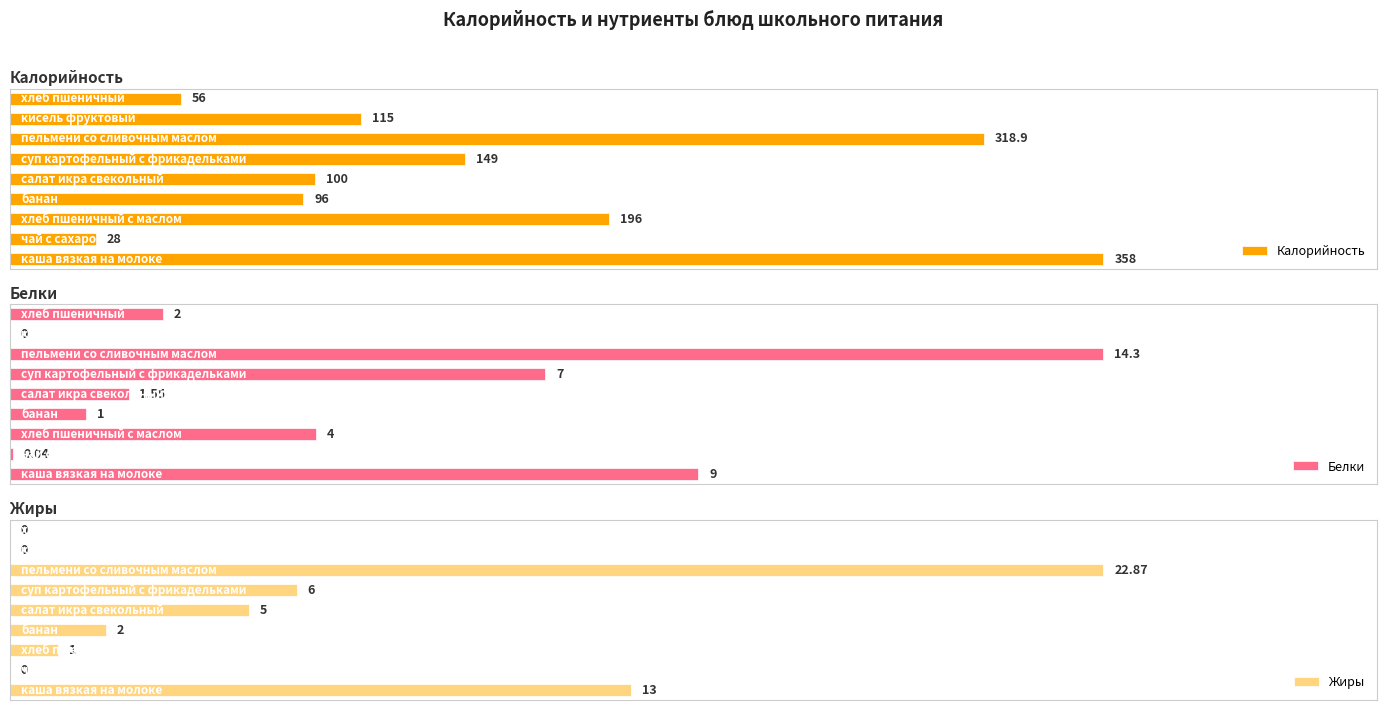

Which series has the largest range (max minus min)?

Калорийность